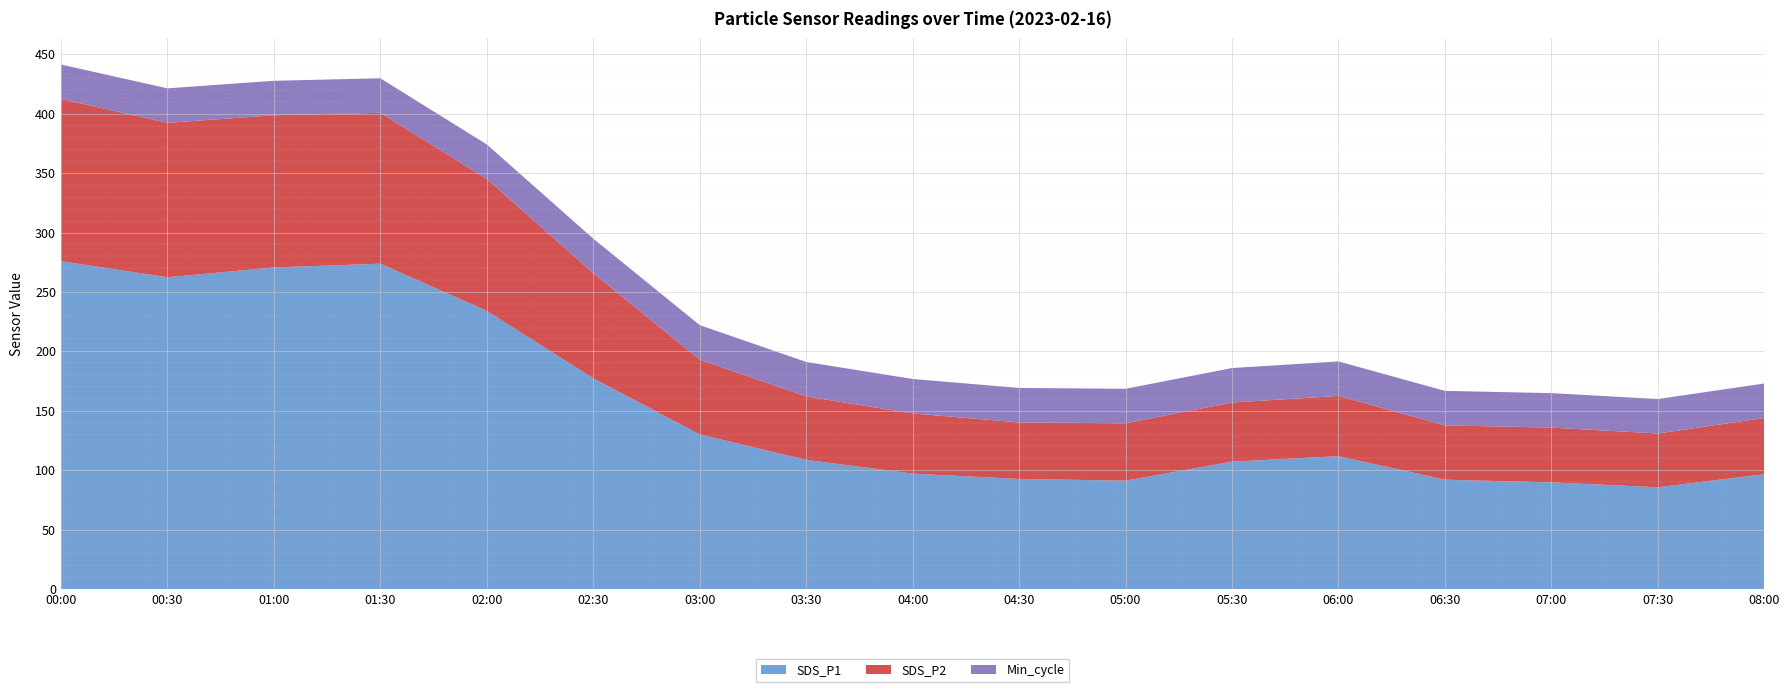

Reading left to right, extract all data points from this chart.

SDS_P1: 275.9	262.4	270.6	273.8	234.1	177.3	130.2	108.8	97.2	92.7	91.2	107.2	111.8	92.0	89.8	85.7	96.7
SDS_P2: 136.4	129.9	128.0	127.0	111.0	88.5	62.9	53.4	50.6	47.6	48.2	49.8	50.7	45.7	46.1	45.2	47.3
Min_cycle: 29.0	29.0	29.0	29.0	29.0	29.0	29.0	29.0	29.0	29.0	29.0	29.0	29.0	29.0	29.0	29.0	29.0